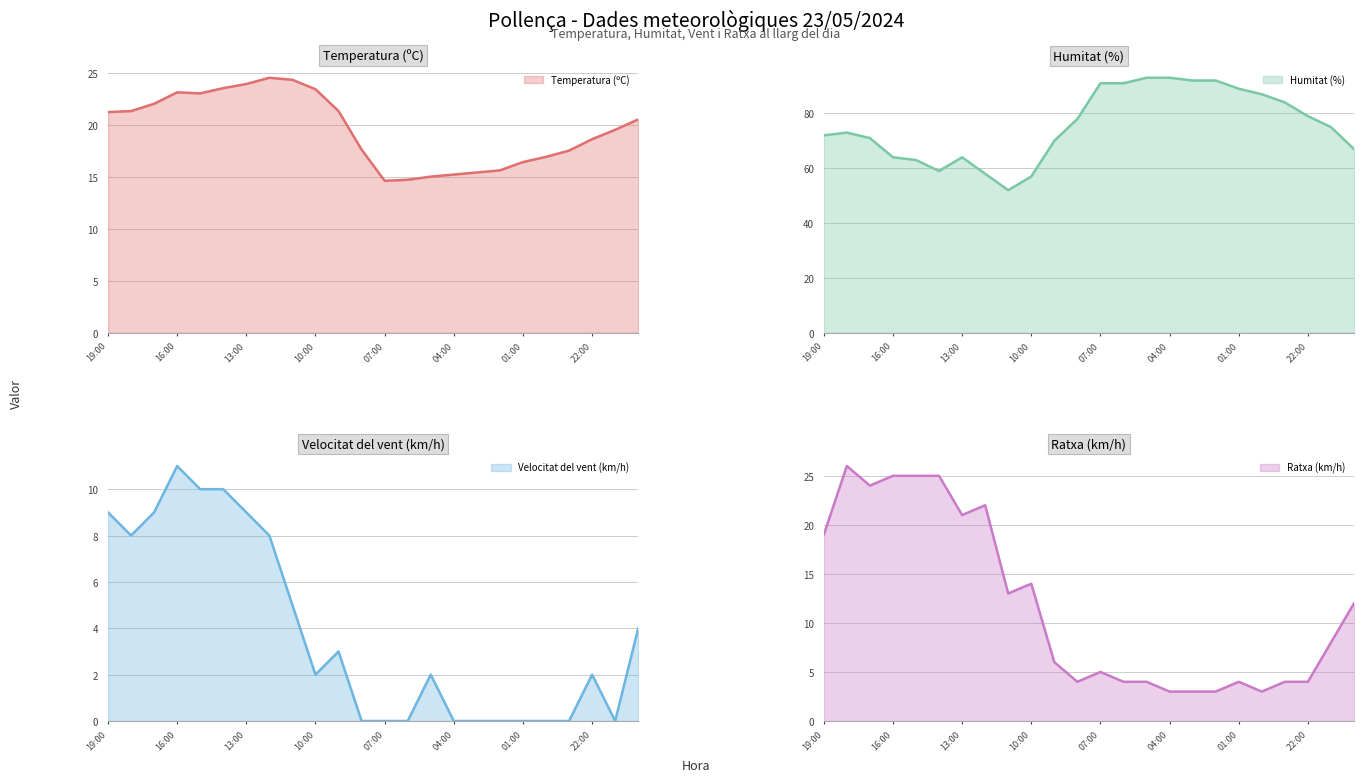

What is the difference between the maximum and minimum values in the Humitat (%) series?

41